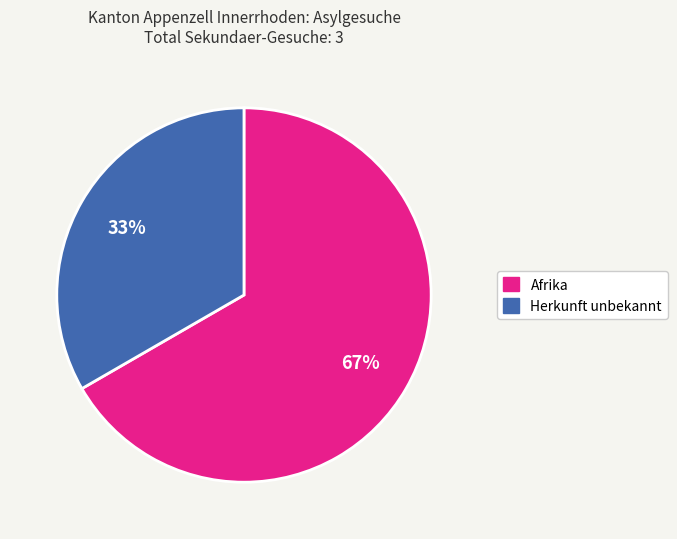

True or false: Herkunft unbekannt accounts for 23% of the total.

False